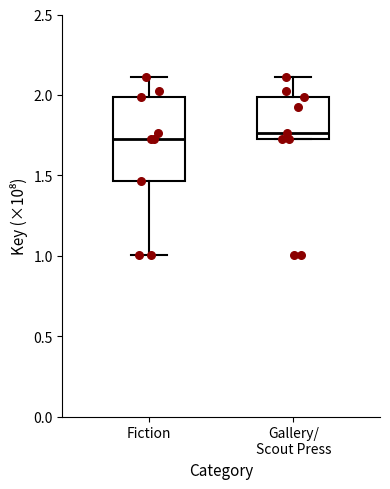

Reading left to right, read every box against the y-axis: the position of its median line, the range the box covers, and the ends of its whiskers. The values are not printed on the chart, so give them approximately, as read against the axis.

Fiction: median 1.75, box 1.45 to 2.00, whiskers 1.00 to 2.10
Gallery/ Scout Press: median 1.75 (just above the box's lower edge), box 1.75 to 2.00, whiskers 1.75 to 2.10